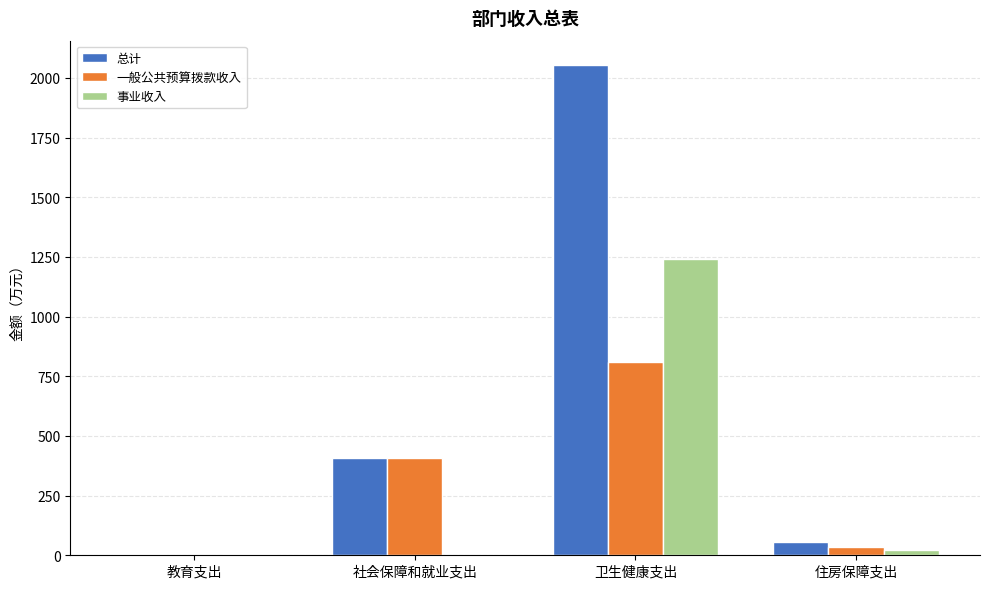

What is the difference between the 事业收入 values at 社会保障和就业支出 and 卫生健康支出?

1242.2